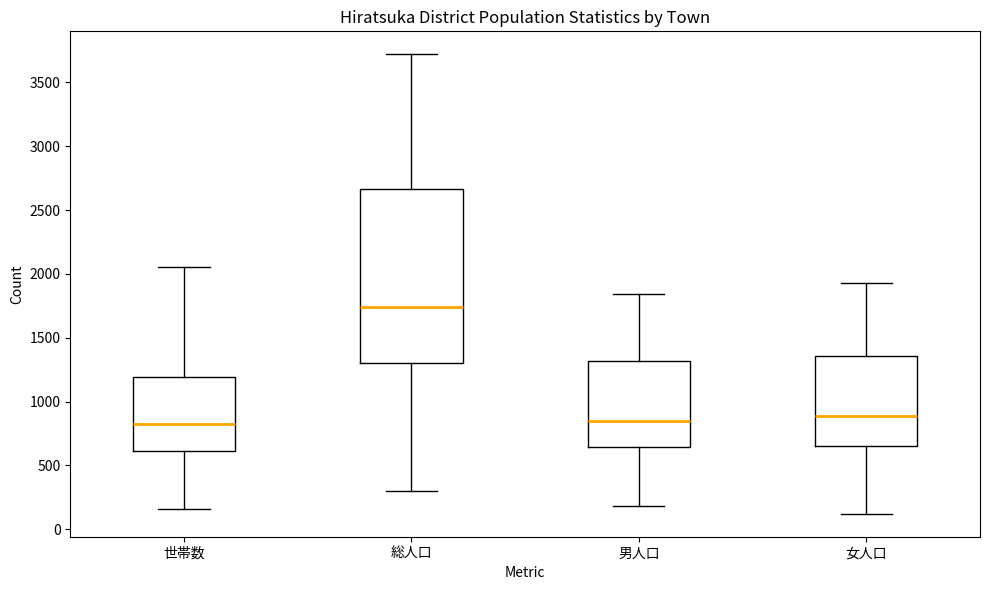

Reading left to right, transcribe this box plot: for each box, give where its median line is, the range the box spans, and where its two whiskers end, as read against the y-axis. The values are not printed on the chart, so give them approximately, as read against the axis.

世帯数: median 800, box 600 to 1200, whiskers 150 to 2050
総人口: median 1750, box 1300 to 2650, whiskers 300 to 3700
男人口: median 850, box 650 to 1300, whiskers 200 to 1850
女人口: median 900, box 650 to 1350, whiskers 100 to 1950